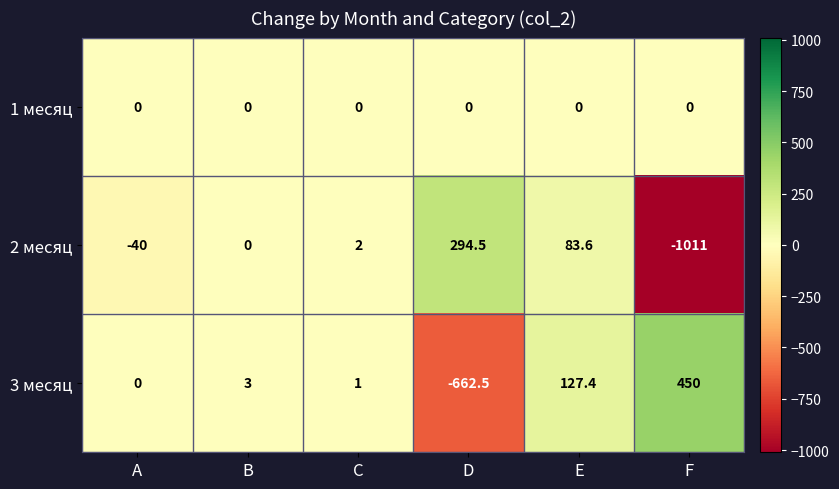

Which series has the largest total across all categories?

1 месяц